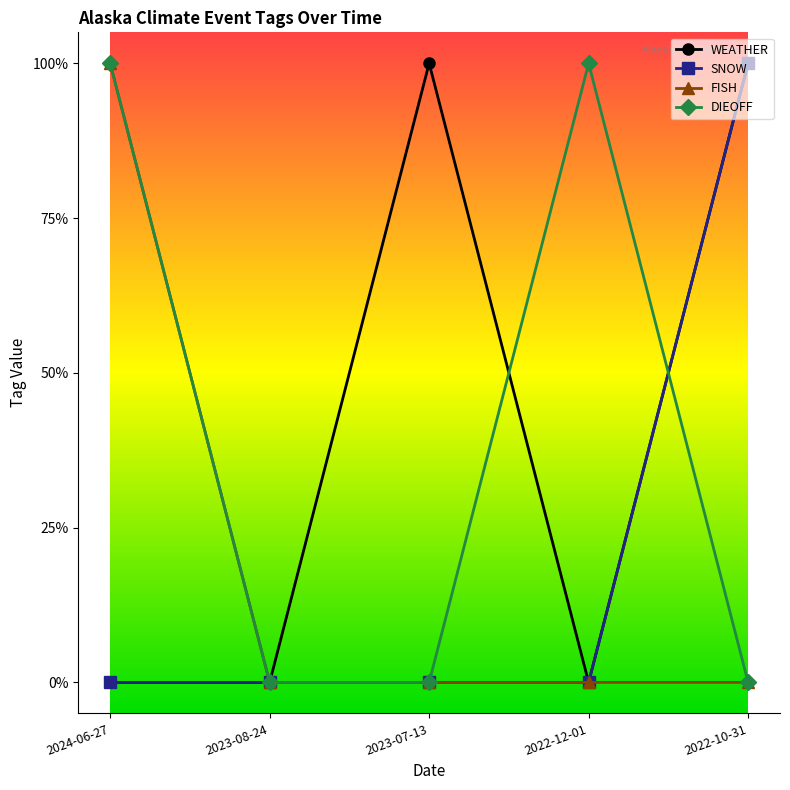

What are all the series names shown in the legend?

WEATHER, SNOW, FISH, DIEOFF